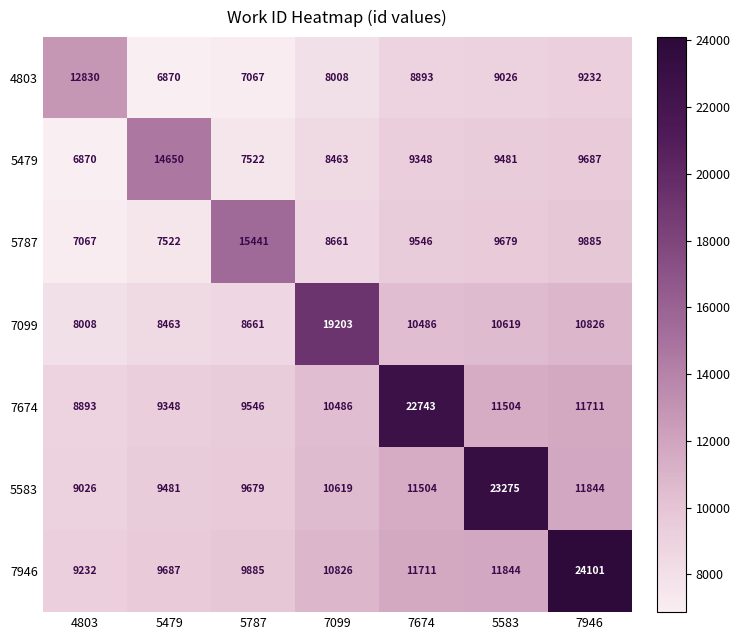

At which label is 7099 closest to 13605?

7946